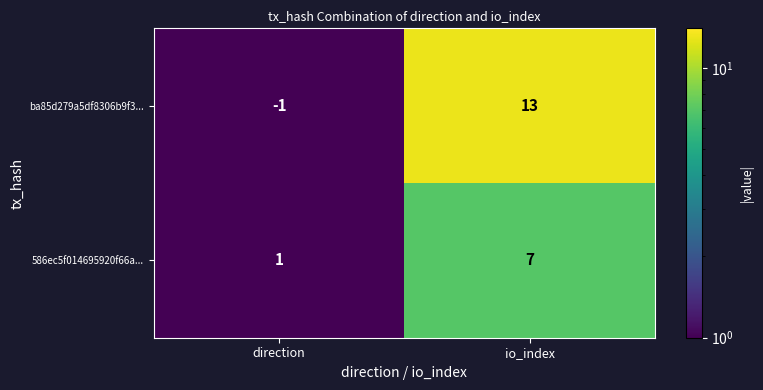

True or false: ba85d279a5df8306b9f3... has a value of -1 at direction.

True